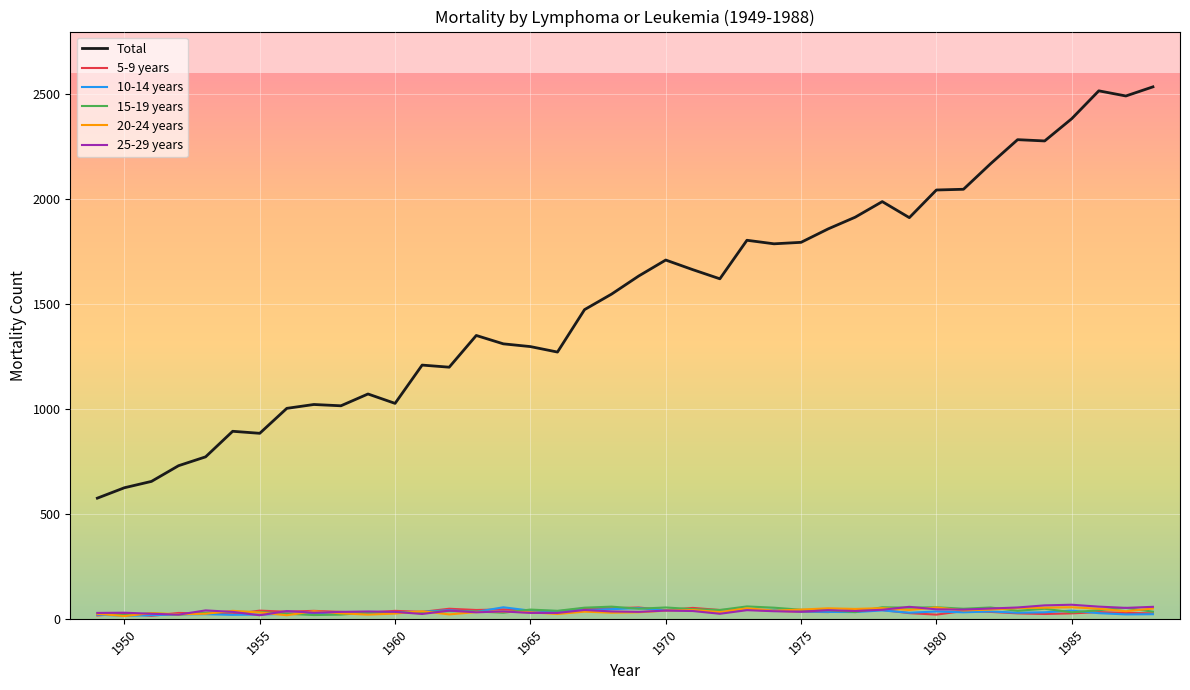

What is the greatest value displayed?

2536.3